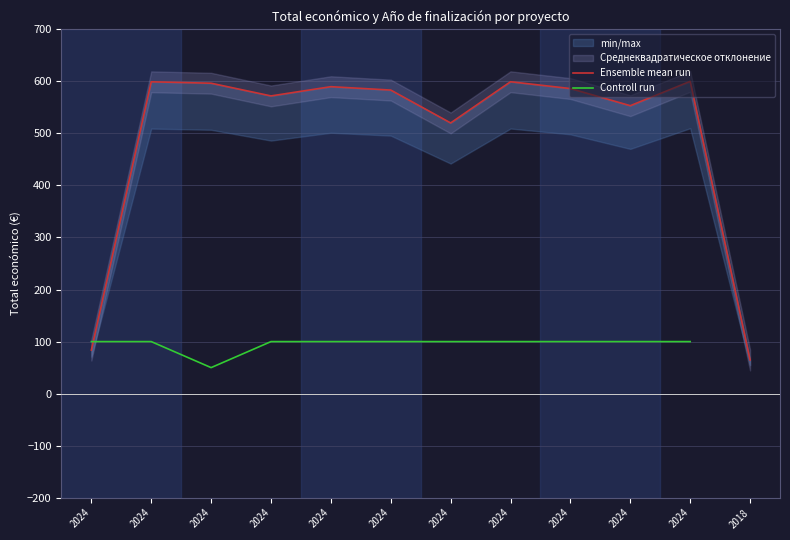

Which series has the largest total across all categories?

Ensemble mean run